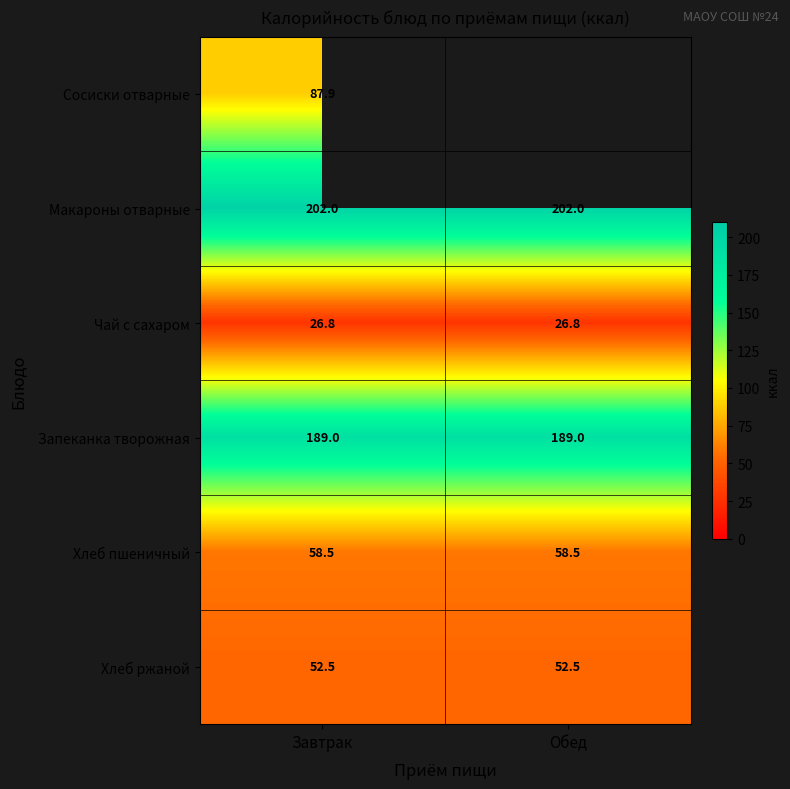

Is the value of Чай с сахаром at Завтрак greater than the value of Хлеб пшеничный at Обед?

No